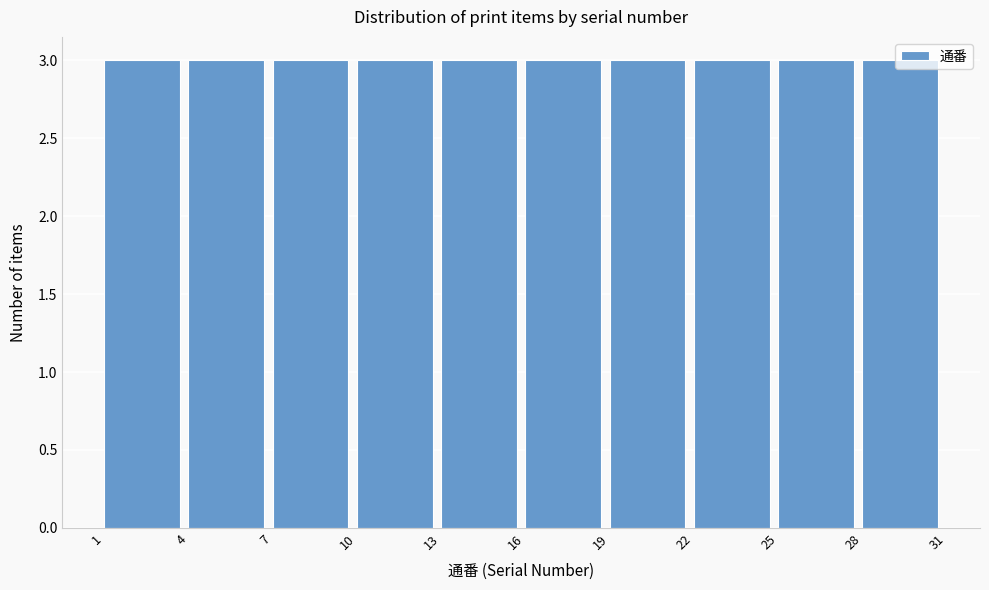

Reading left to right, transcribe this chart: for each bar, give the range it covers on the x-axis and its height. The values are not printed on the chart, so give them approximately, as read against the axis.

1 to 4: 3
4 to 7: 3
7 to 10: 3
10 to 13: 3
13 to 16: 3
16 to 19: 3
19 to 22: 3
22 to 25: 3
25 to 28: 3
28 to 31: 3